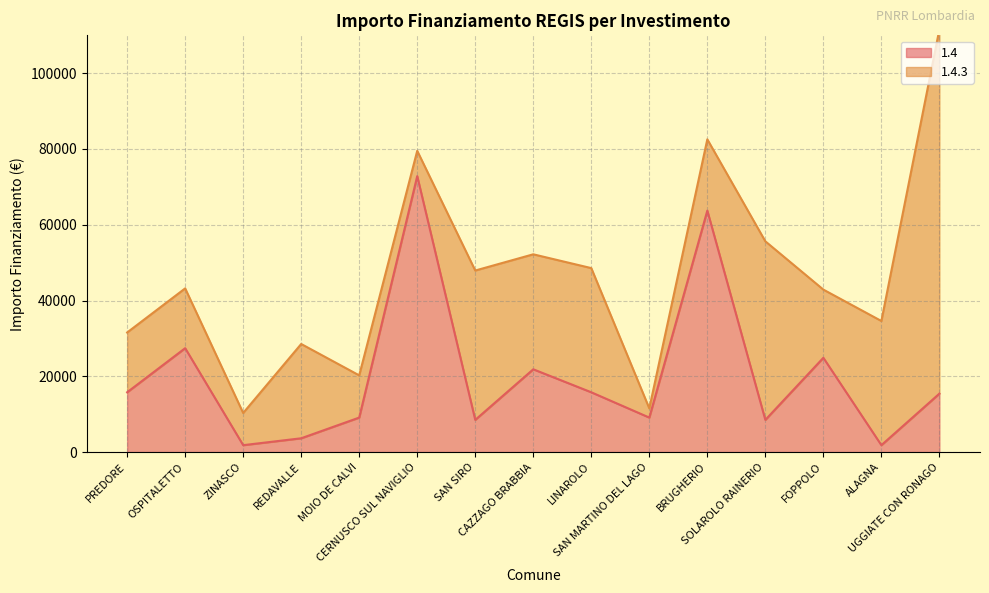

Which category has the highest value across all series?

CERNUSCO SUL NAVIGLIO